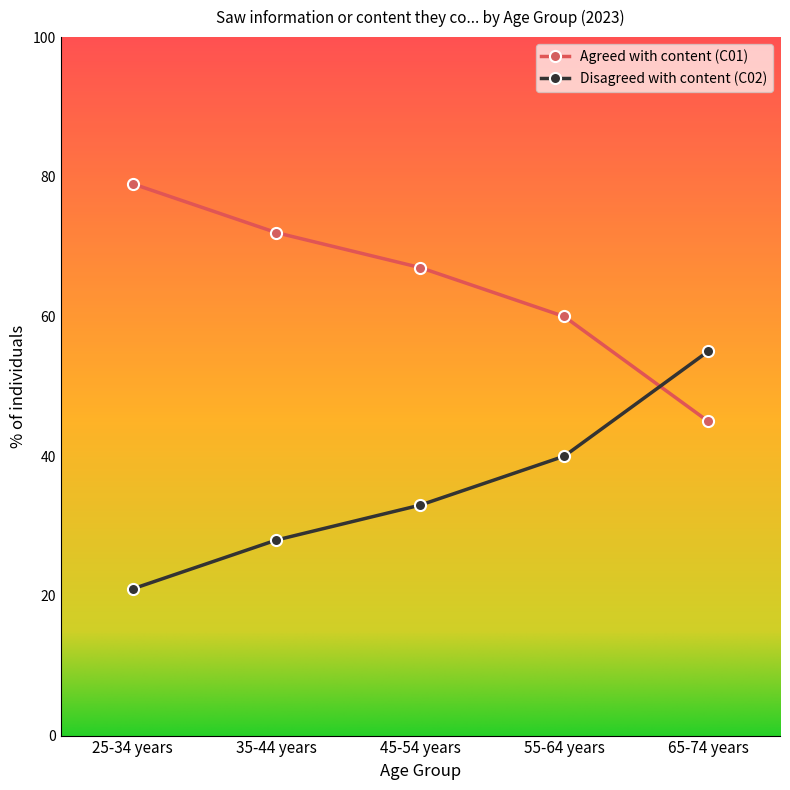

Which series ends up on top after the final intersection of Disagreed with content (C02) and Agreed with content (C01)?

Disagreed with content (C02)